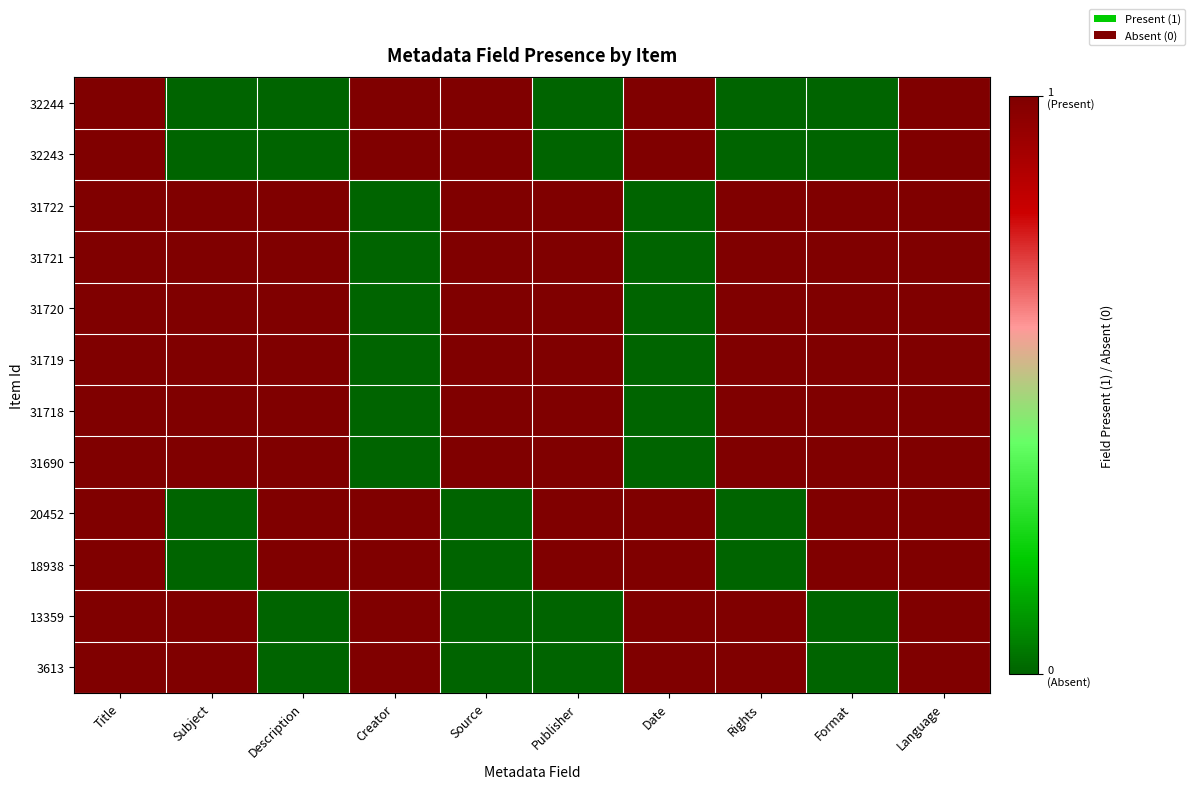

What is the total value across all series at Creator?

6